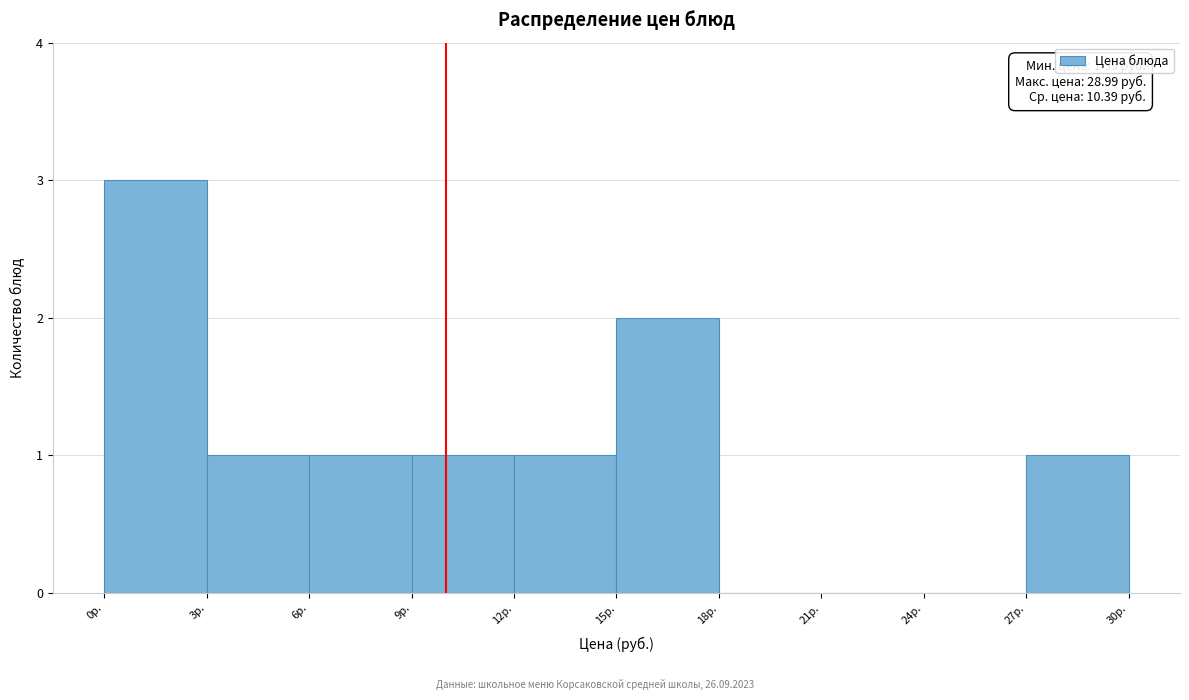

Over which range of the x-axis is the bar tallest?

0 to 3